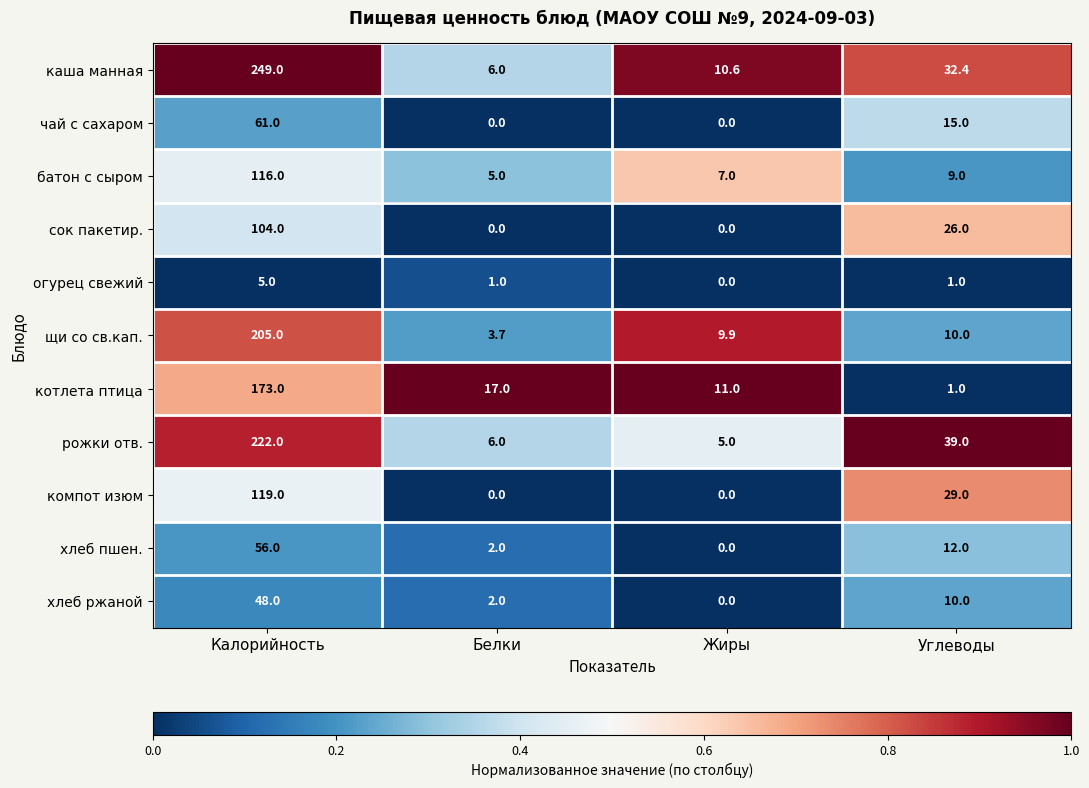

Which category has the highest value in the компот изюм series?

Калорийность